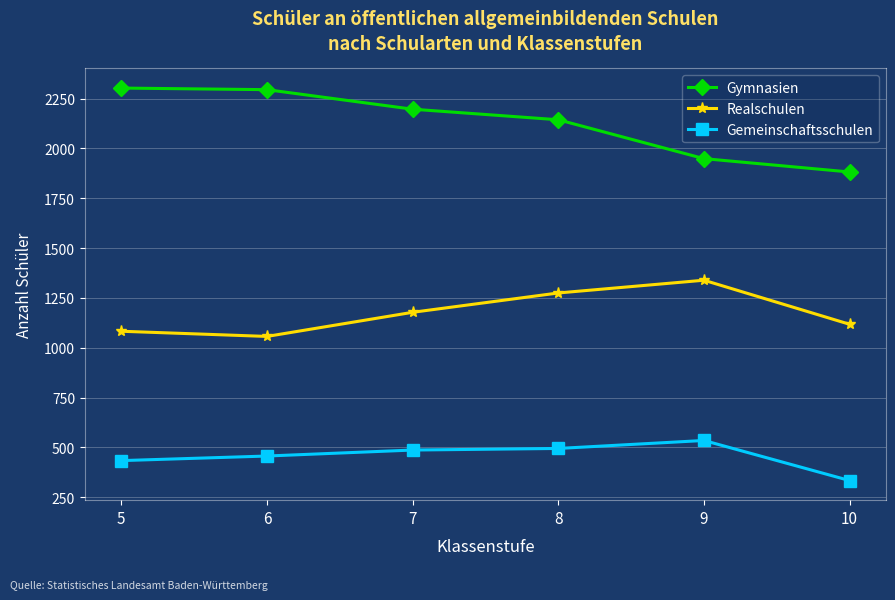

Count the number of categories in the chart.

6